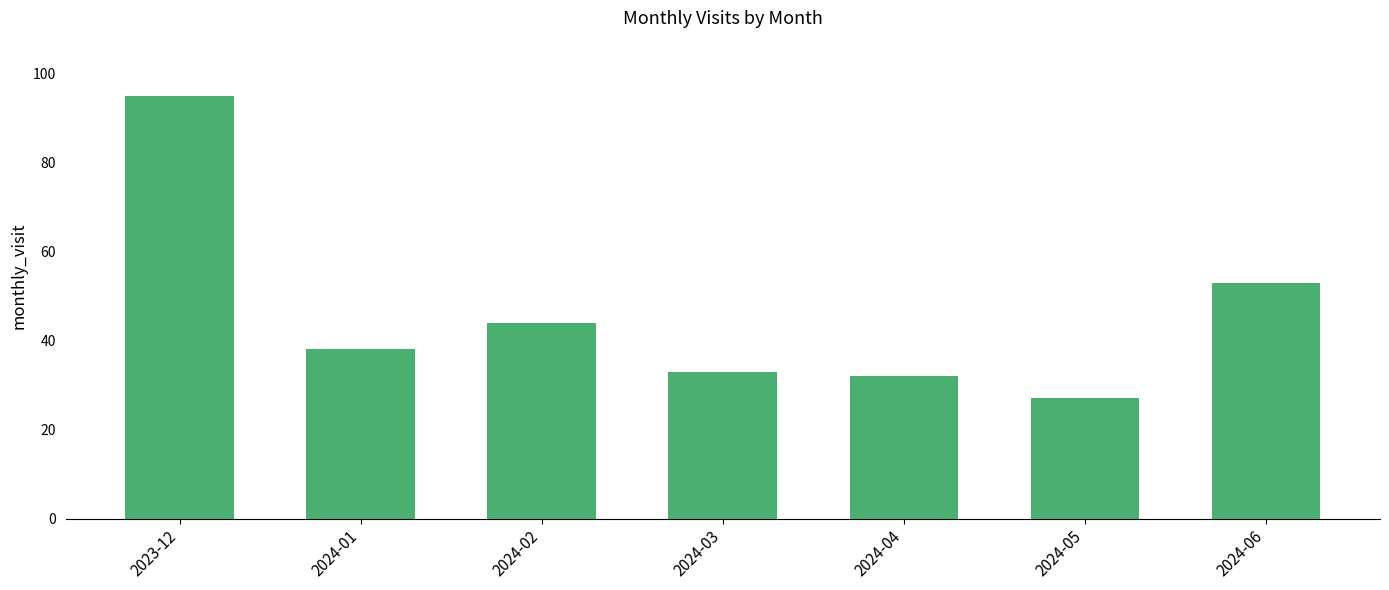

What is the greatest value displayed?

95